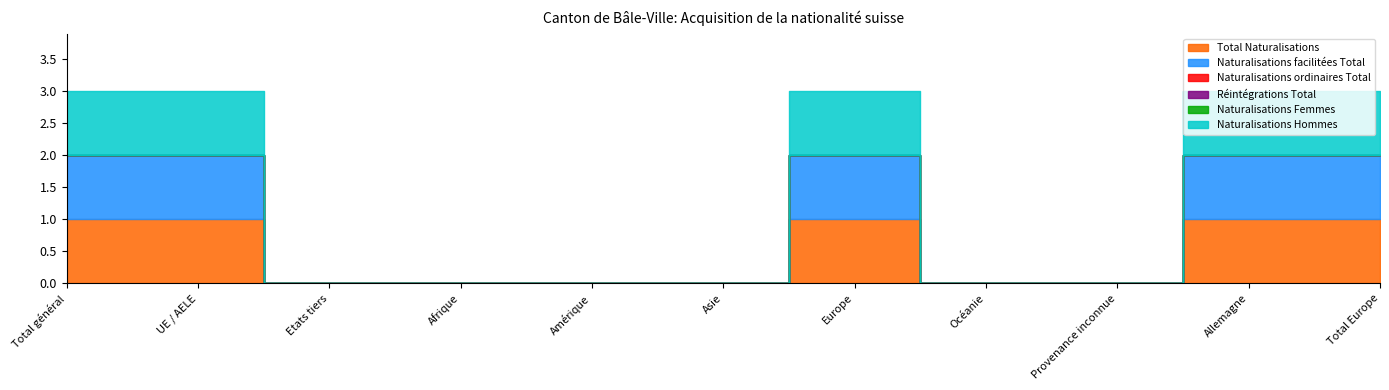

Reading left to right, list all the values displayed in this chart.

Total Naturalisations: Total général=1	UE / AELE=1	Etats tiers=0	Afrique=0	Amérique=0	Asie=0	Europe=1	Océanie=0	Provenance inconnue=0	Allemagne=1	Total Europe=1
Naturalisations facilitées Total: Total général=1	UE / AELE=1	Etats tiers=0	Afrique=0	Amérique=0	Asie=0	Europe=1	Océanie=0	Provenance inconnue=0	Allemagne=1	Total Europe=1
Naturalisations ordinaires Total: Total général=0	UE / AELE=0	Etats tiers=0	Afrique=0	Amérique=0	Asie=0	Europe=0	Océanie=0	Provenance inconnue=0	Allemagne=0	Total Europe=0
Réintégrations Total: Total général=0	UE / AELE=0	Etats tiers=0	Afrique=0	Amérique=0	Asie=0	Europe=0	Océanie=0	Provenance inconnue=0	Allemagne=0	Total Europe=0
Naturalisations Femmes: Total général=0	UE / AELE=0	Etats tiers=0	Afrique=0	Amérique=0	Asie=0	Europe=0	Océanie=0	Provenance inconnue=0	Allemagne=0	Total Europe=0
Naturalisations Hommes: Total général=1	UE / AELE=1	Etats tiers=0	Afrique=0	Amérique=0	Asie=0	Europe=1	Océanie=0	Provenance inconnue=0	Allemagne=1	Total Europe=1